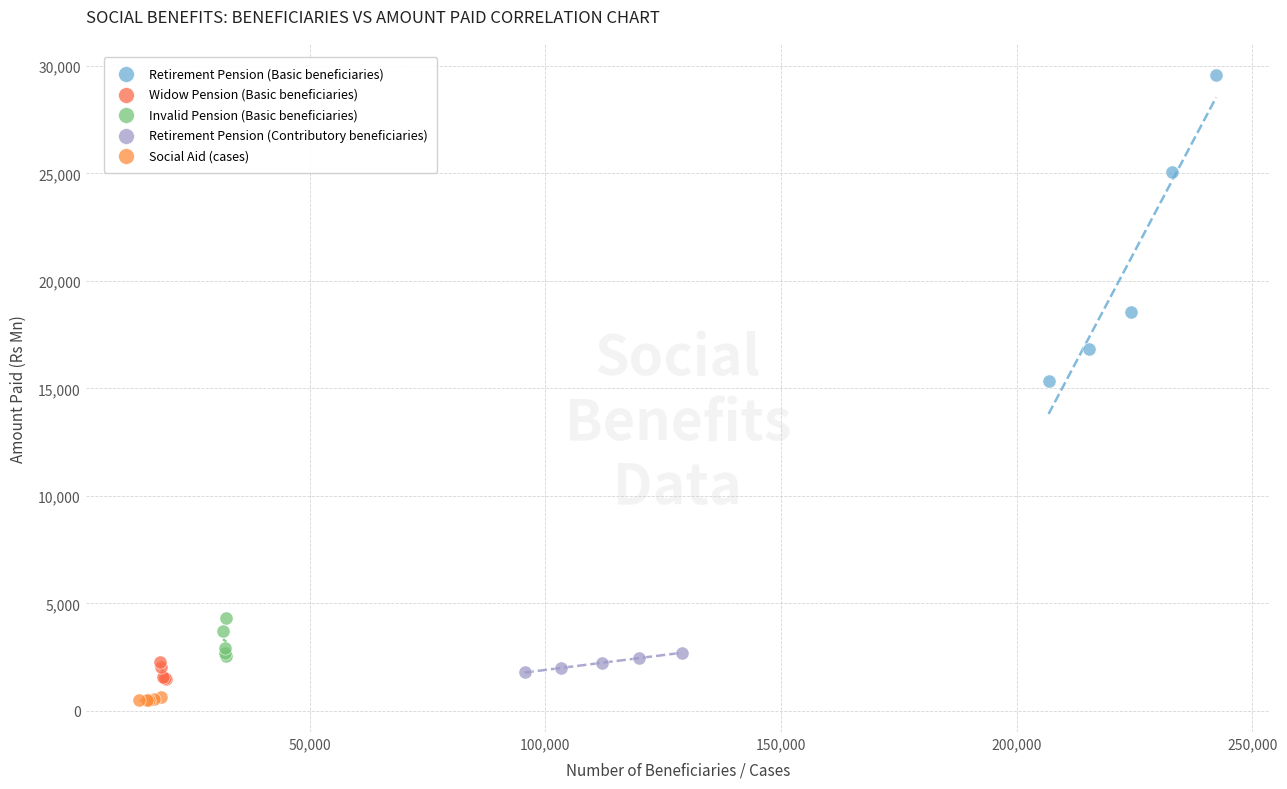

Which series has the largest Y range (max minus min)?

Retirement Pension (Basic beneficiaries)